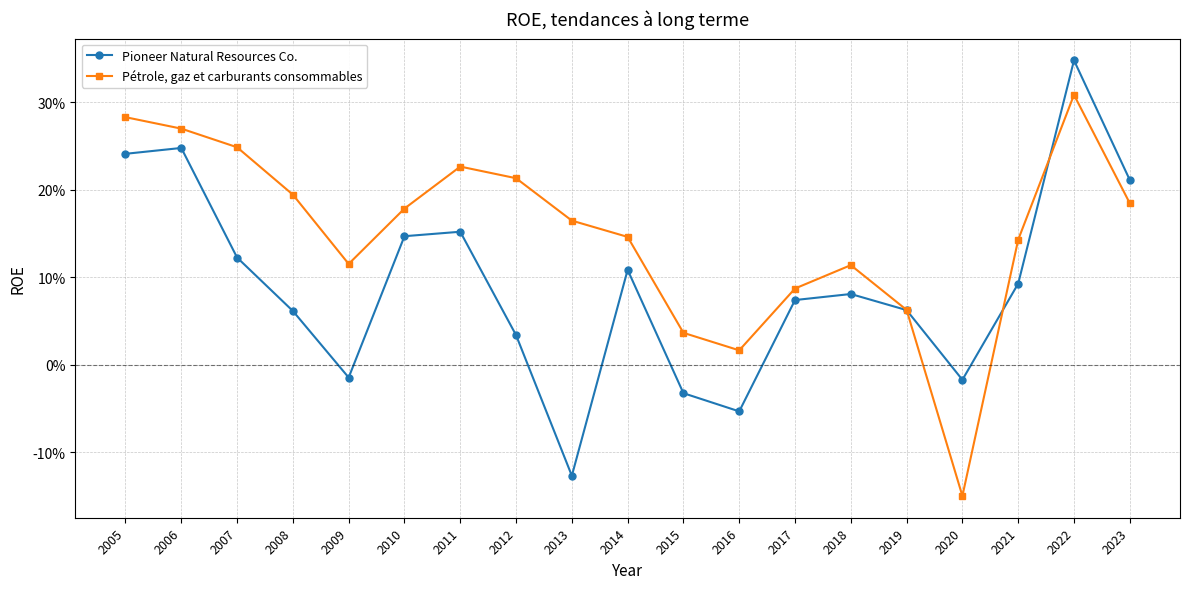

Is this an area chart (filled region under the line)?

No